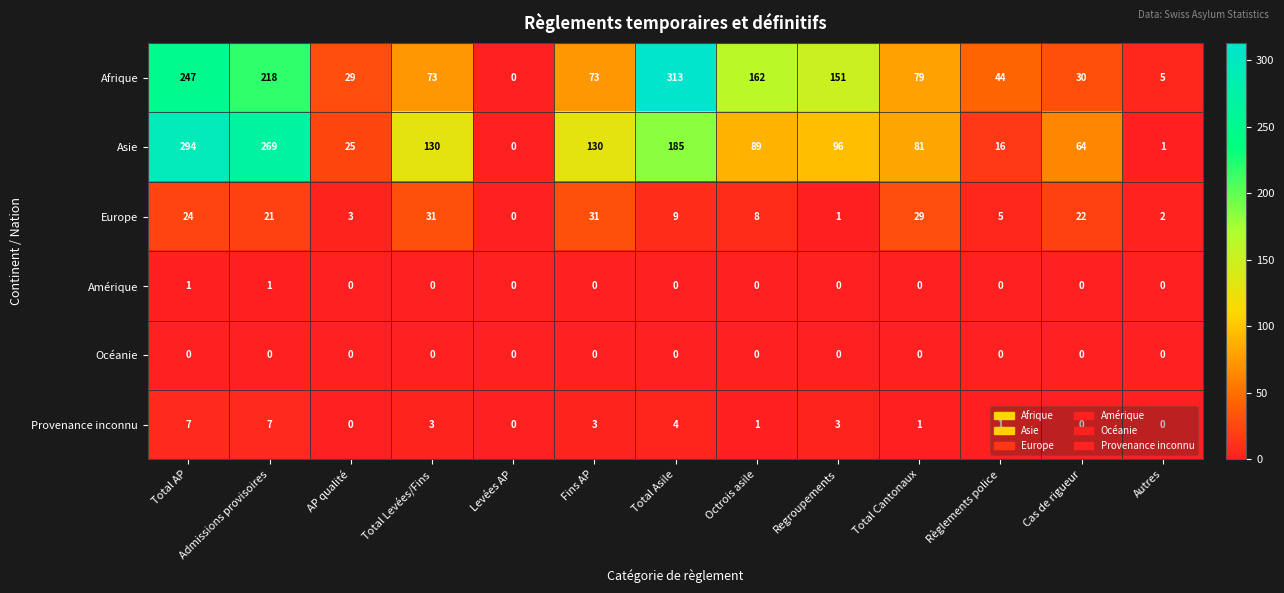

What is the difference between the highest and lowest values at Octrois asile?

162